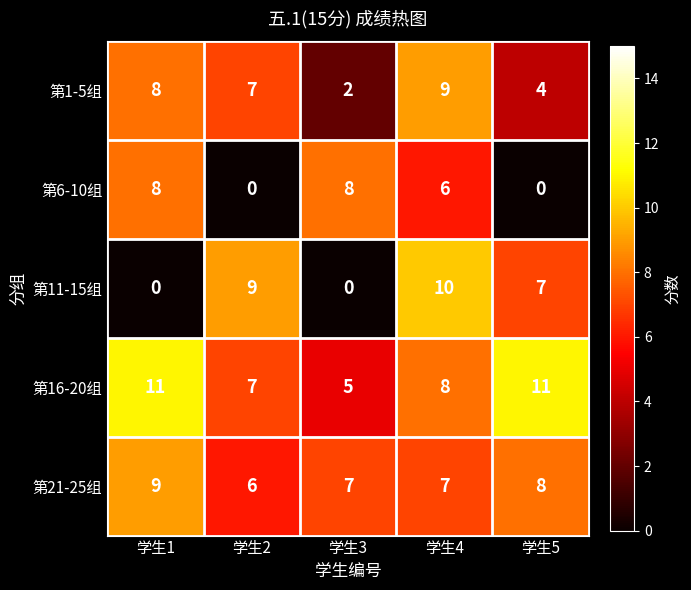

What is the sum of the 第1-5组 values at 学生2 and 学生1?

15